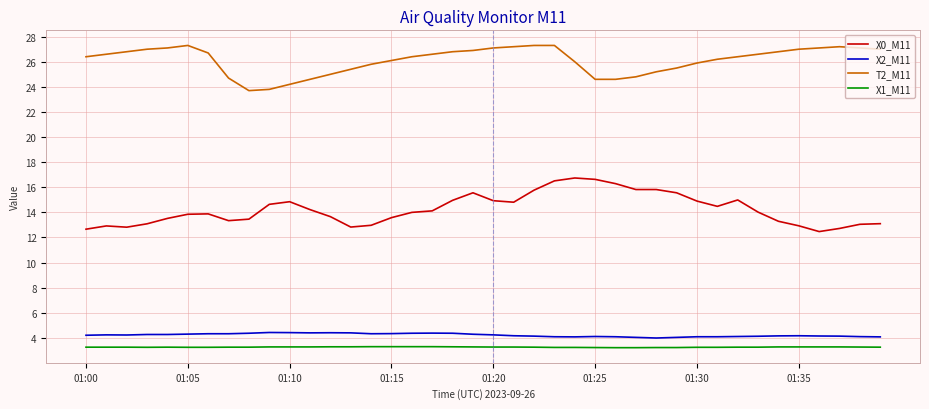

Which series has the largest total across all categories?

T2_M11